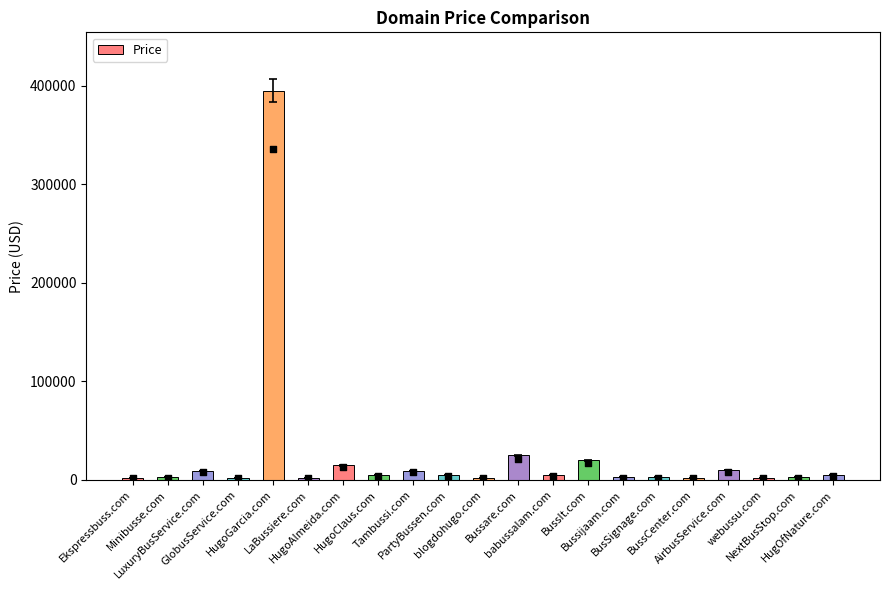

Between Ekspressbuss.com and BussIt.com, which is larger?

BussIt.com